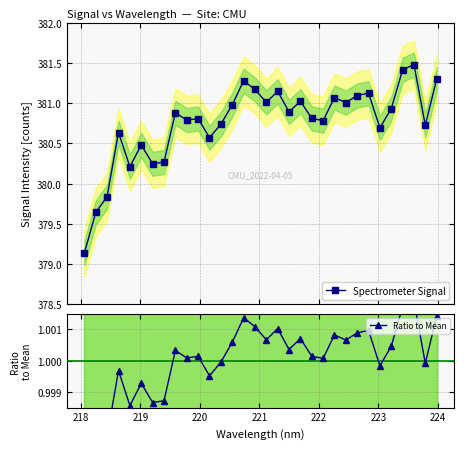

How many categories are shown in the chart?

32